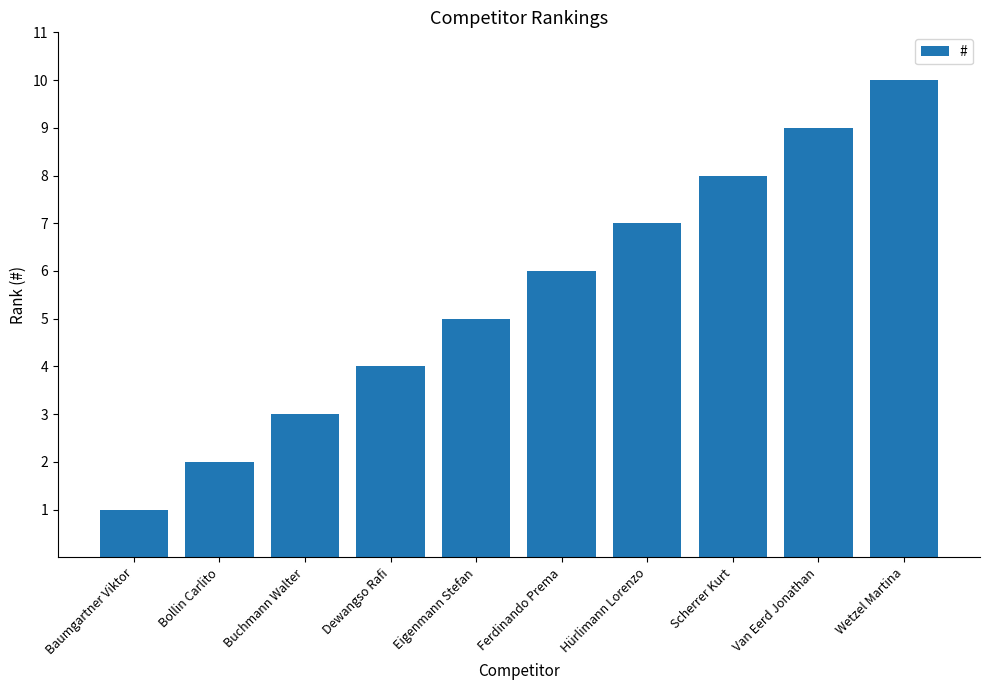

List the labels in order of value, largest first.

Wetzel Martina, Van Eerd Jonathan, Scherrer Kurt, Hürlimann Lorenzo, Ferdinando Prema, Eigenmann Stefan, Dewangso Rafi, Buchmann Walter, Bollin Carlito, Baumgartner Viktor